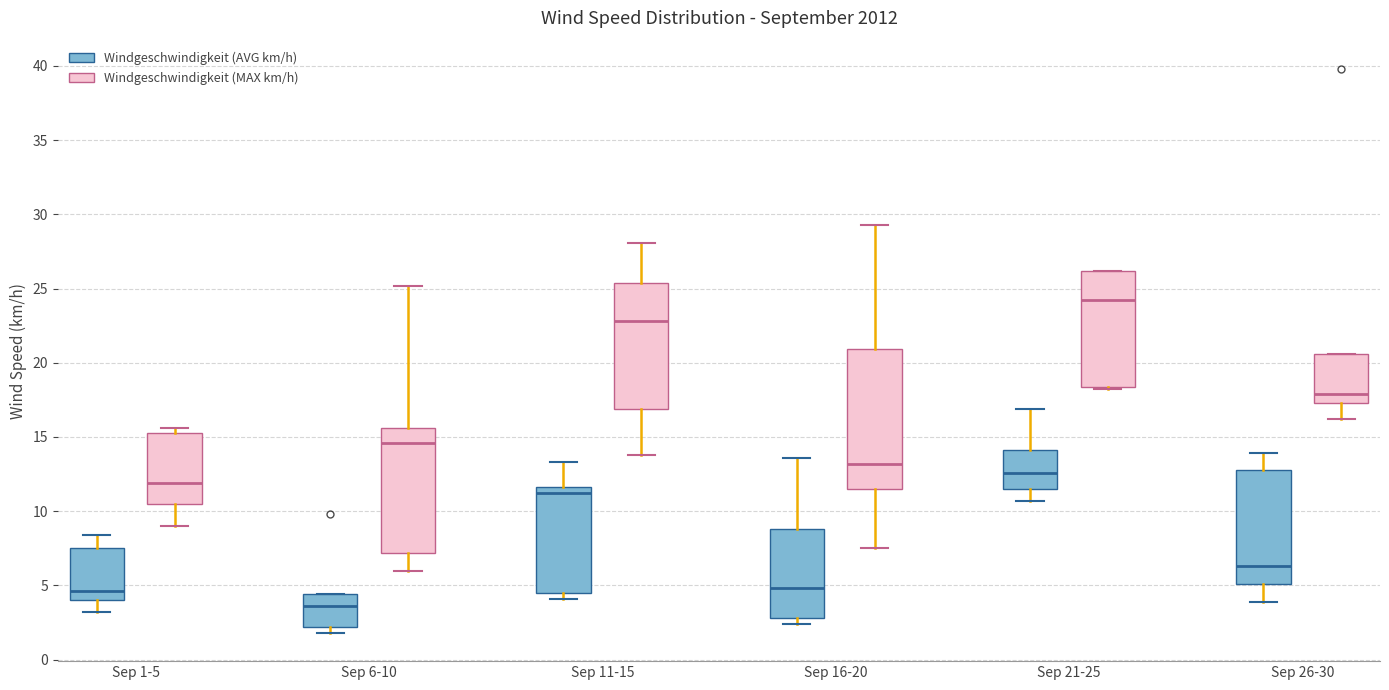

Where does the upper whisker of the box for Sep 1-5 (Windgeschwindigkeit (AVG km/h)) end on the y-axis? The values are not printed on the chart, so give them approximately, as read against the axis.

8.5